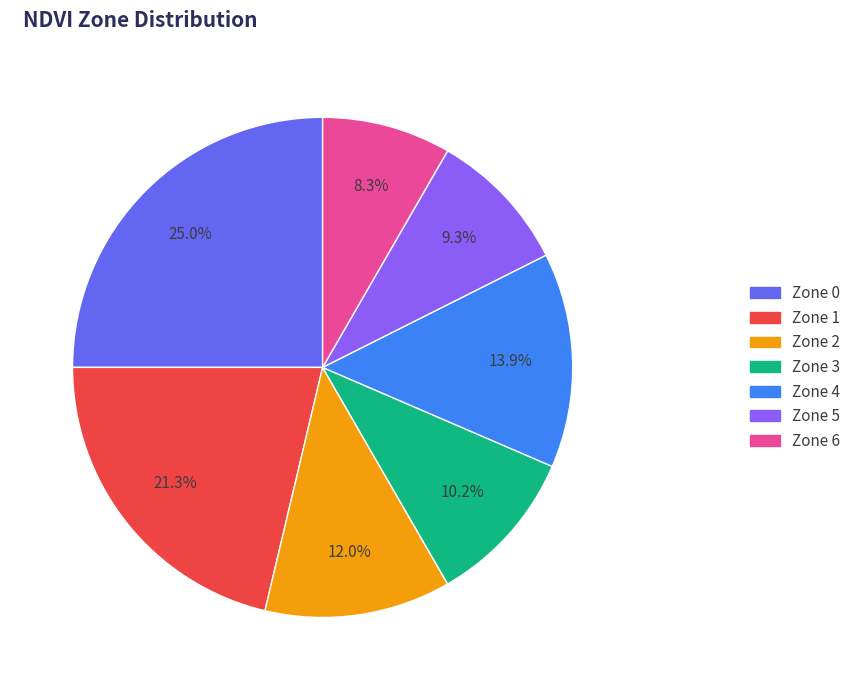

Count the number of slices in the pie.

7